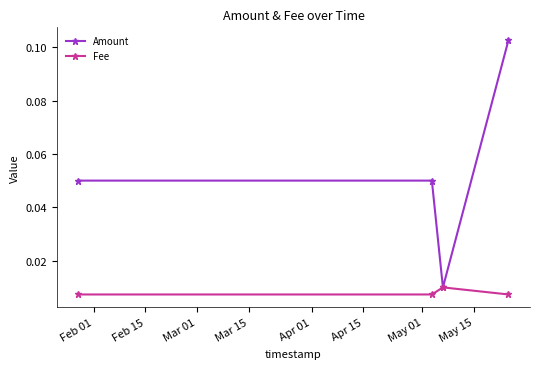

Which series has the largest total across all categories?

Amount